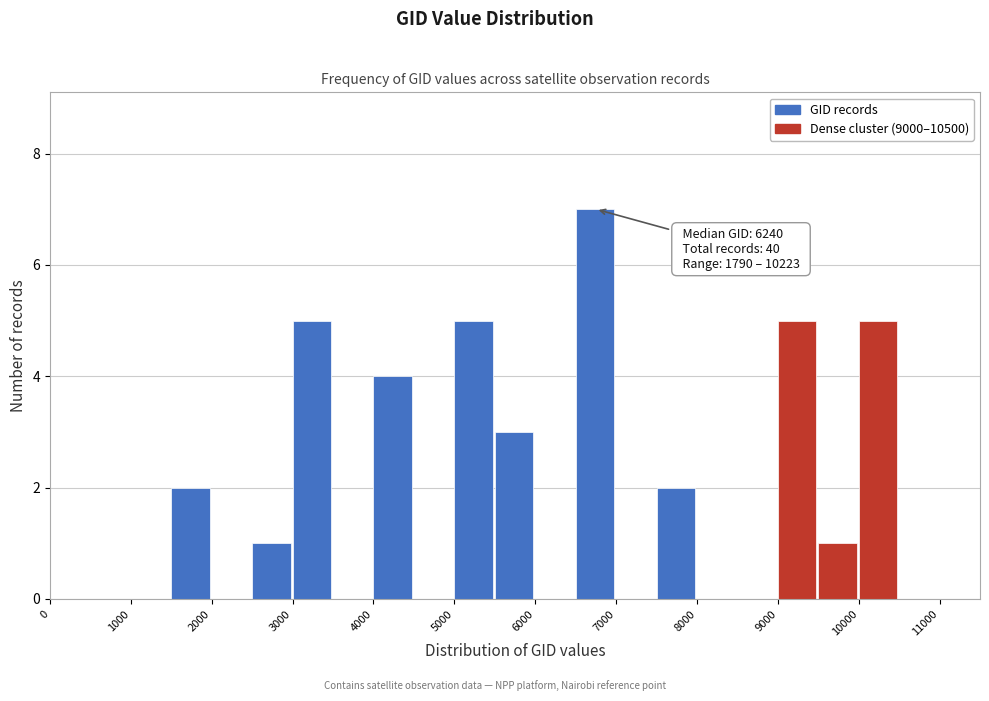

Over which range of the x-axis is the bar tallest?

6500 to 7000